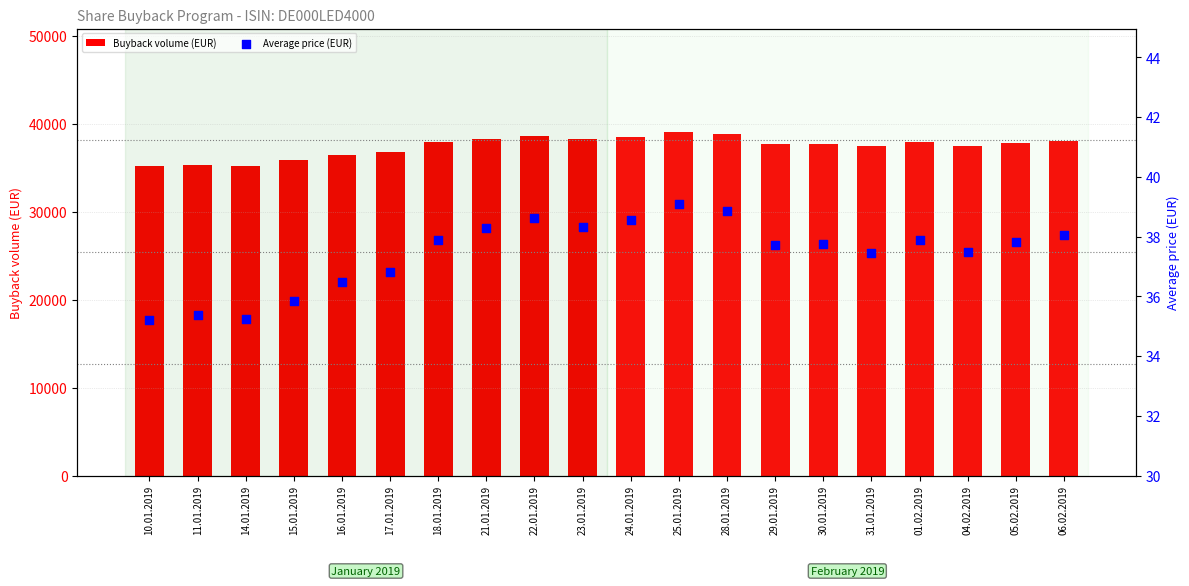

Is the value of Average price (EUR) at 25.01.2019 greater than the value of Buyback volume (EUR) at 10.01.2019?

No